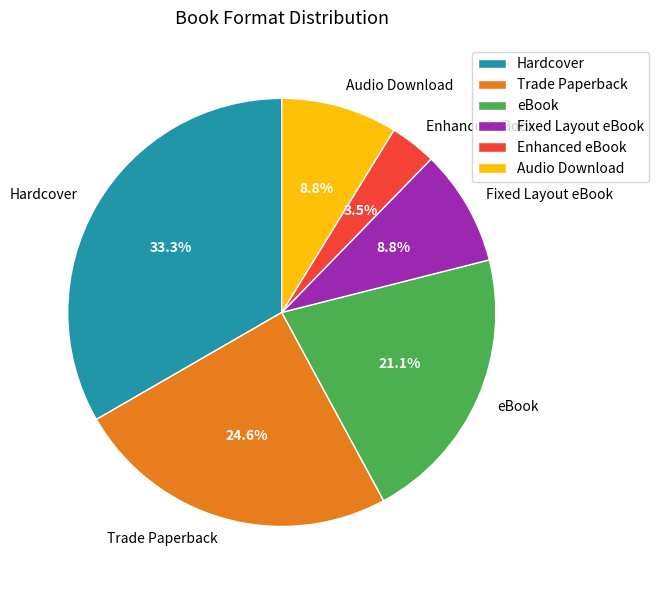

Is there a majority slice in this chart?

No